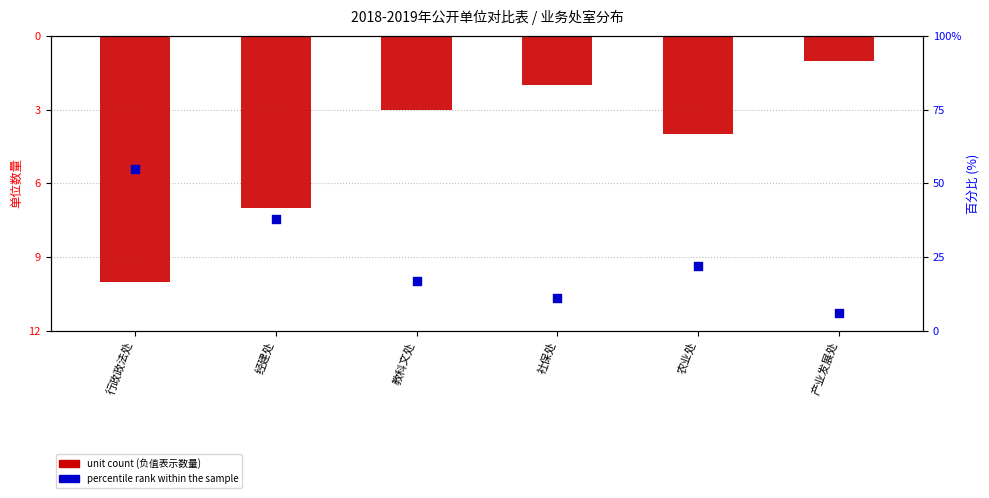

What is the total value across all series at 社保处?

9